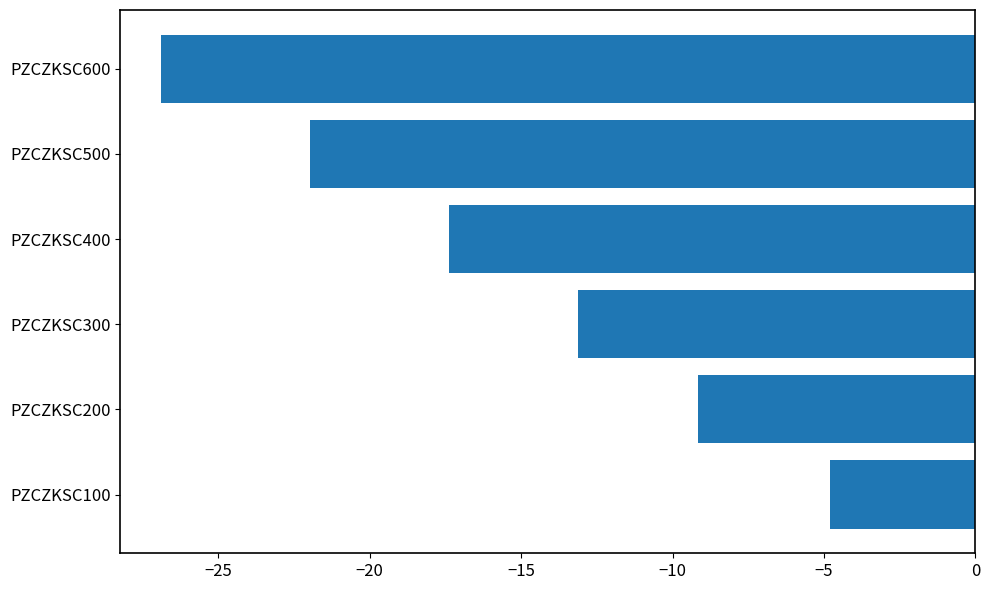

What is the difference between the maximum and minimum values?

22.1